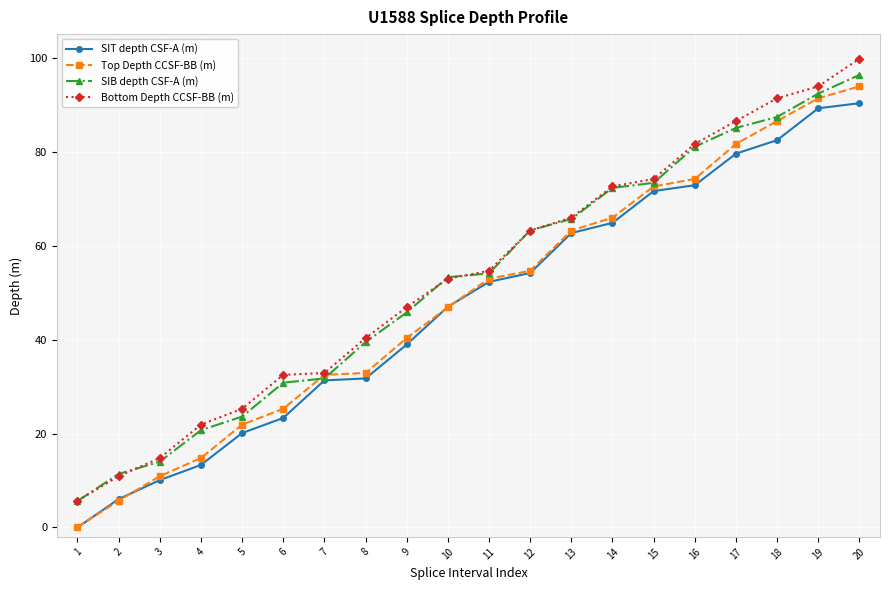

Which category has the lowest value in the SIB depth CSF-A (m) series?

1